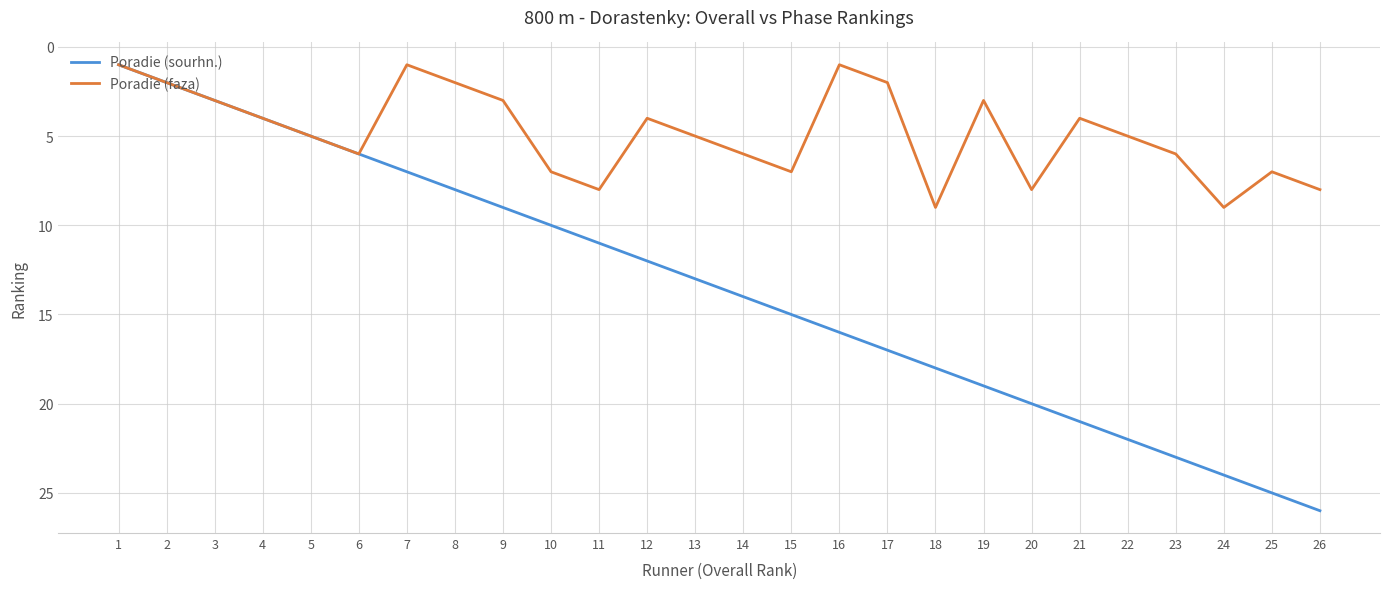

Between 14 and 25, which series saw the biggest shift?

Poradie (sourhn.)